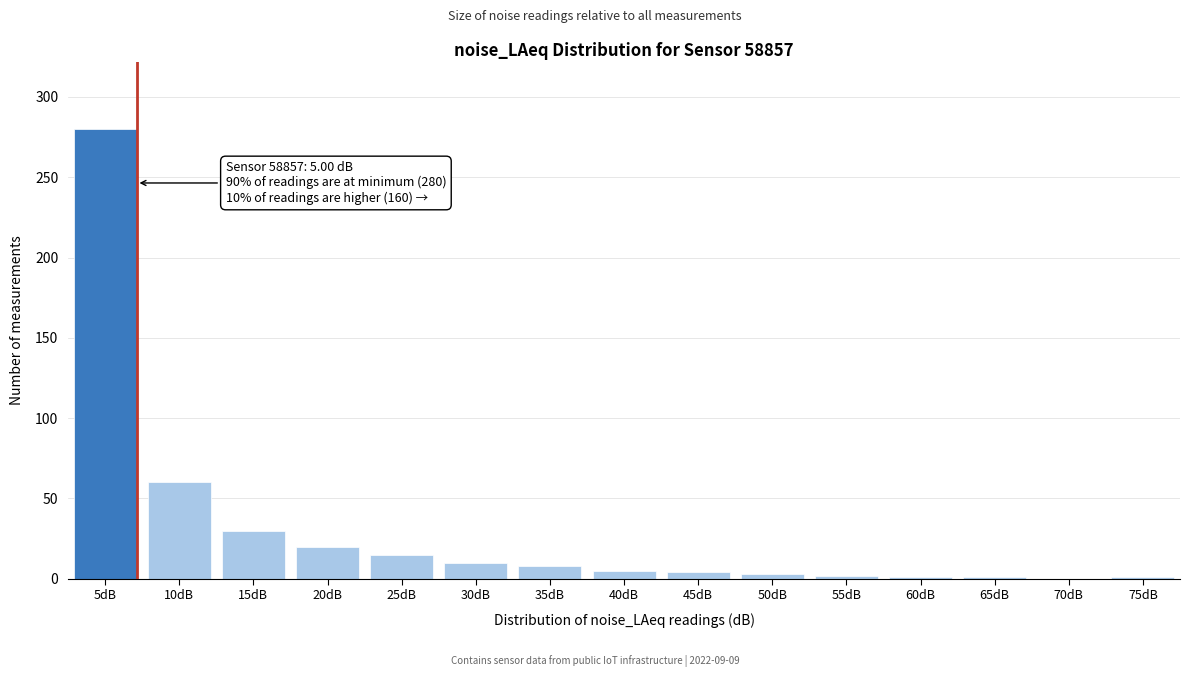

The chart shows a value of 1 at 60dB. True or false?

True